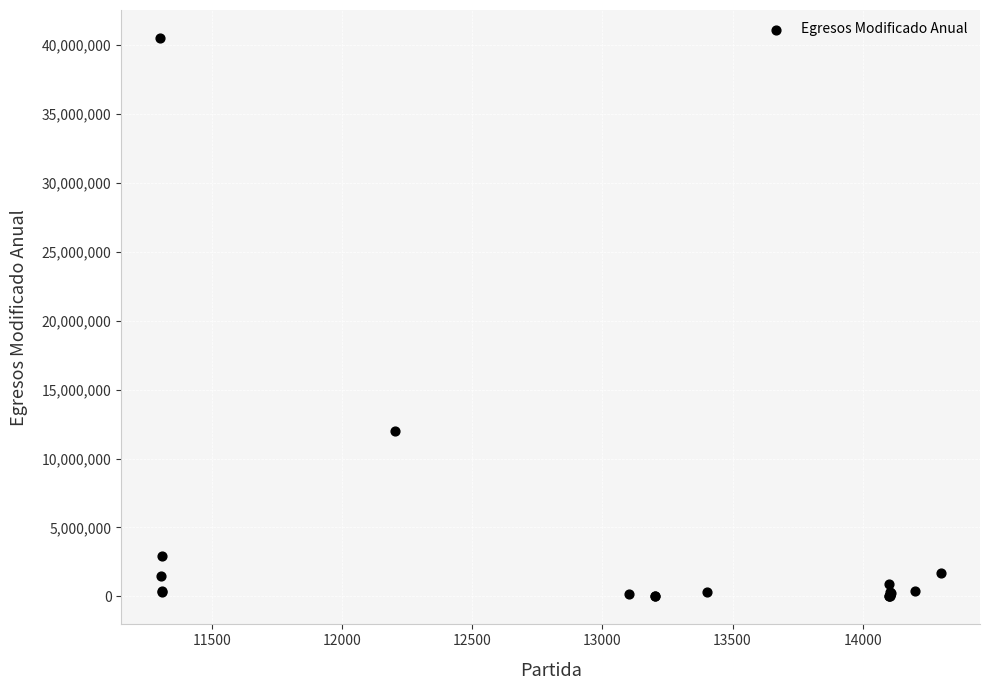

What Y value in the scatter plot is closest to 20246091?

11963215